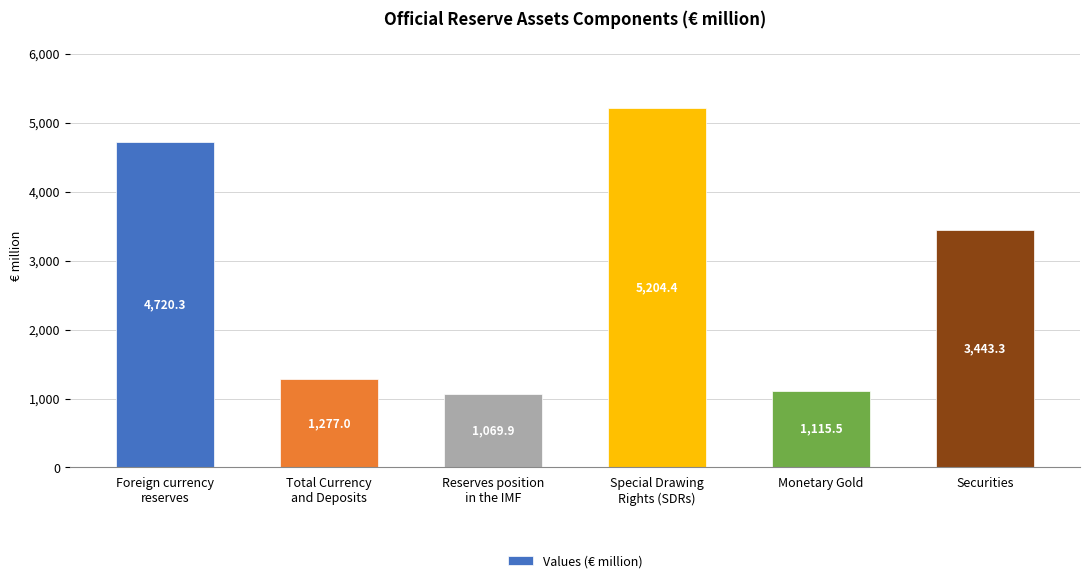

Approximately how many times larger is the value at Total Currency
and Deposits compared to Monetary Gold?

1.1